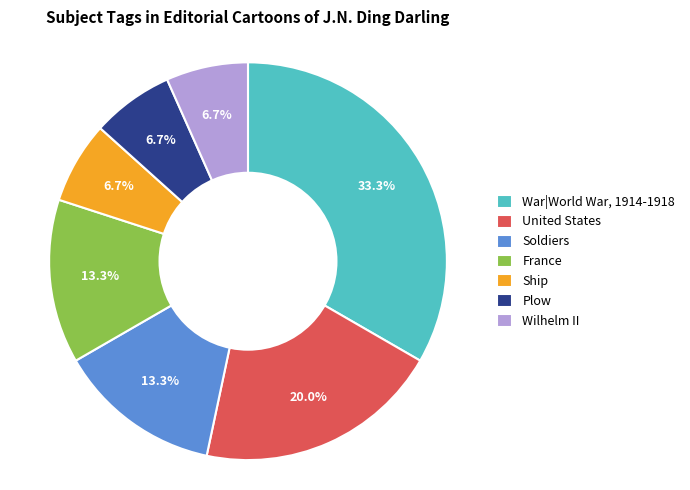

To the nearest percent, what is the combined percentage of France and War|World War, 1914-1918?

47%